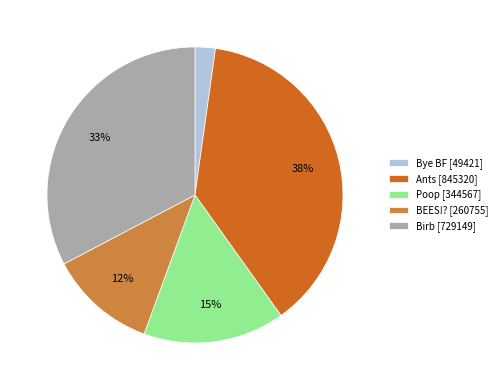

Does any single category account for the majority?

No